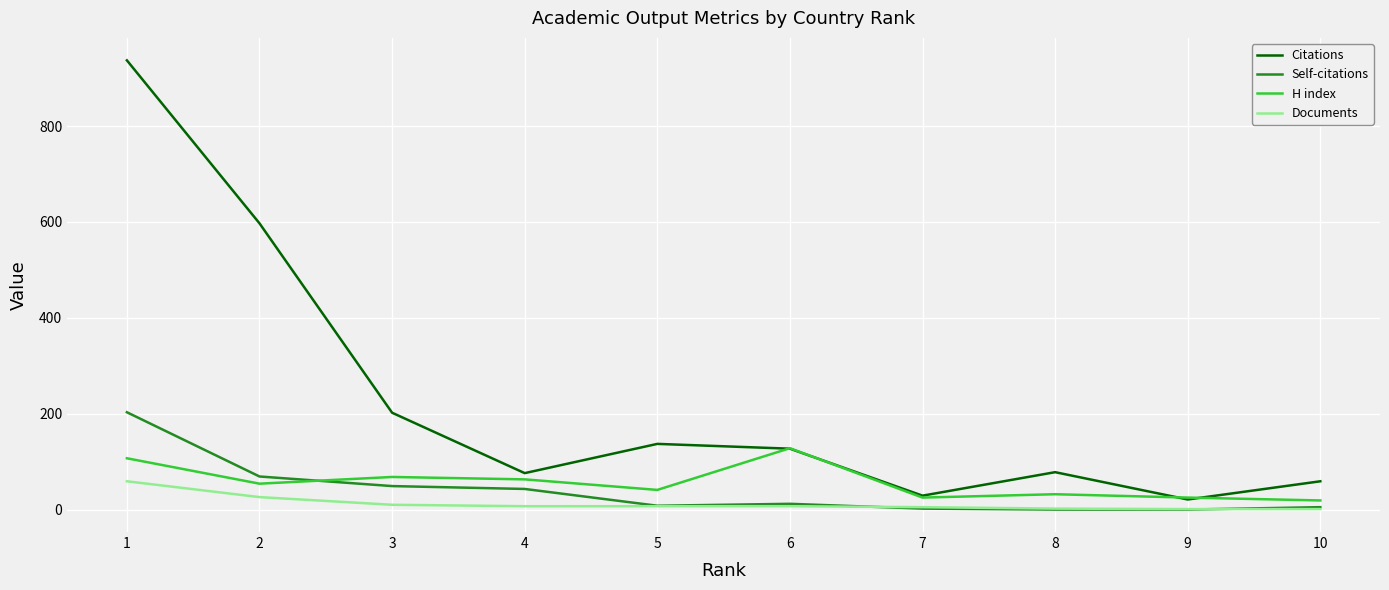

Is the value of Citations at 10 greater than the value of Self-citations at 9?

Yes